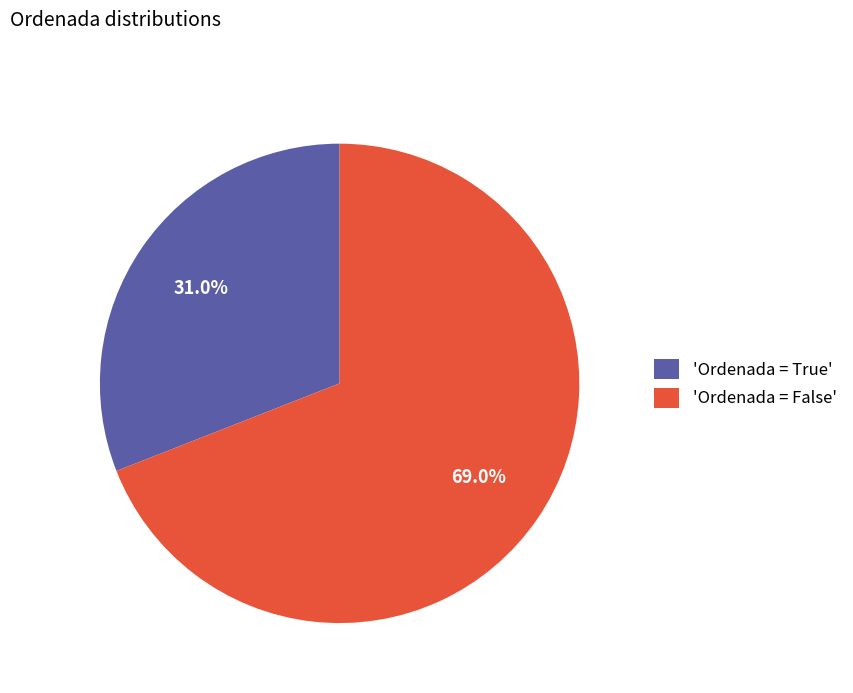

Is there a majority slice in this chart?

Yes